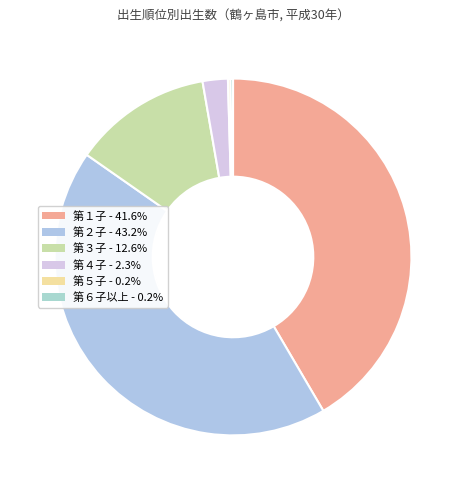

How many slices are in this pie chart?

6